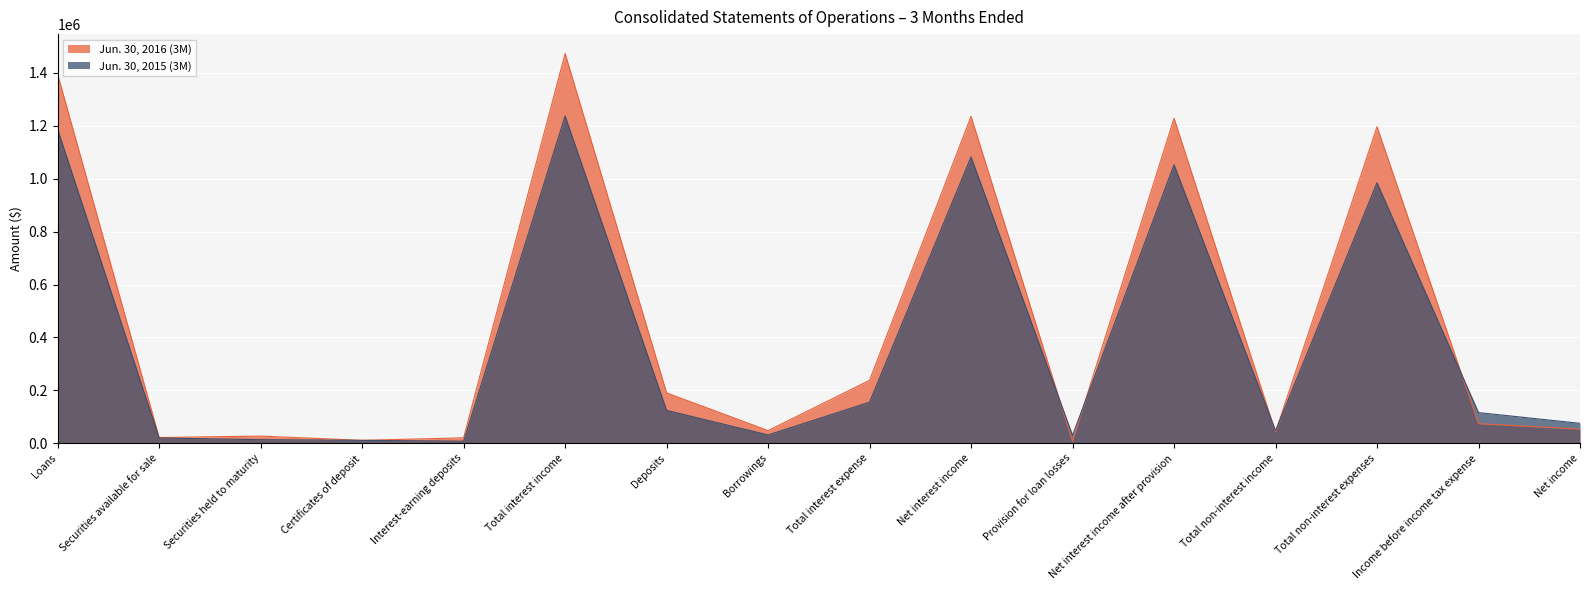

After their last crossing, which series has the higher values: Jun. 30, 2015 (3M) or Jun. 30, 2016 (3M)?

Jun. 30, 2015 (3M)